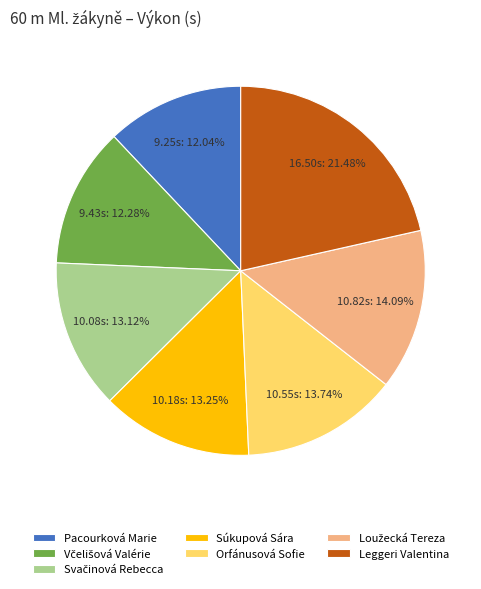

Is there a majority slice in this chart?

No